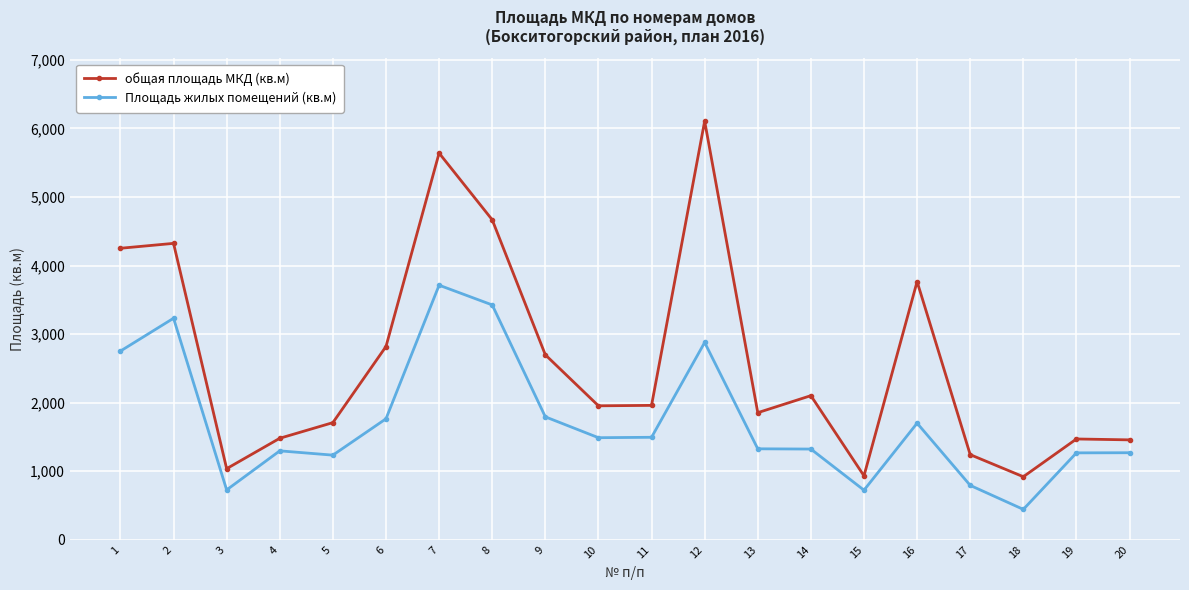

At how many categories does at least one series exceed 1415?

16